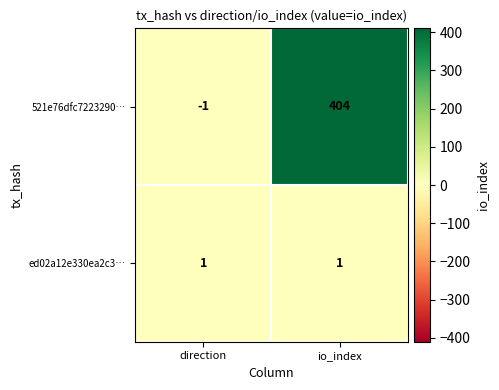

Rank the series by their maximum value, from highest to lowest.

521e76dfc7223290…, ed02a12e330ea2c3…